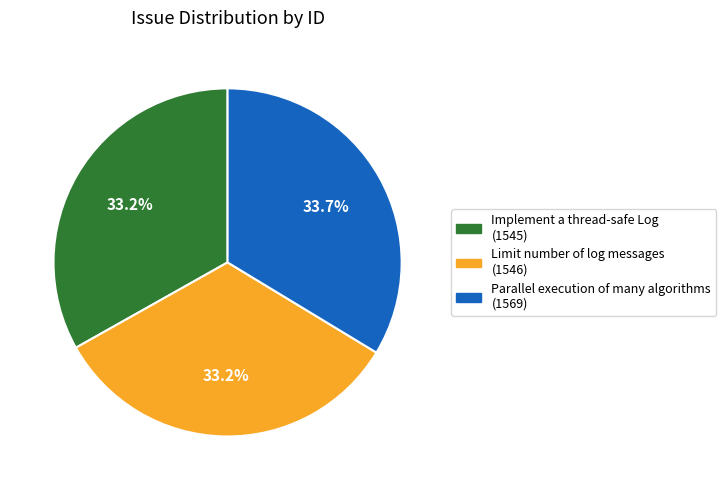

Do Limit number of log messages and Parallel execution of many algorithms together represent more than half of the pie?

Yes